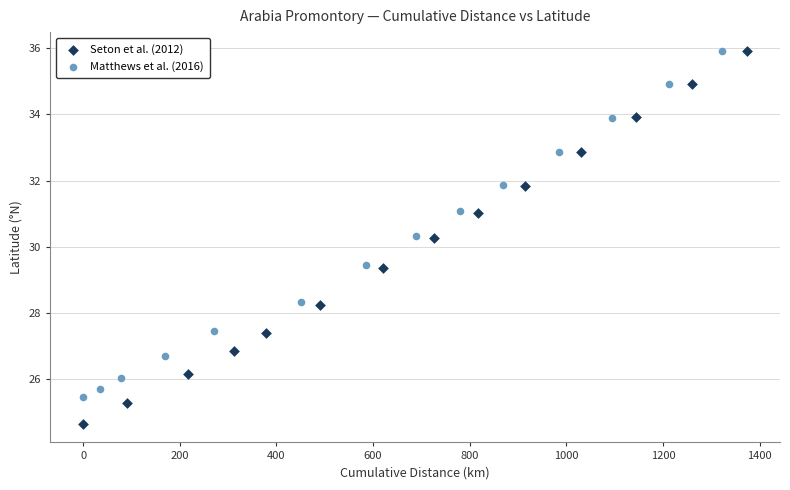

Which series has the largest Y range (max minus min)?

Seton et al. (2012)